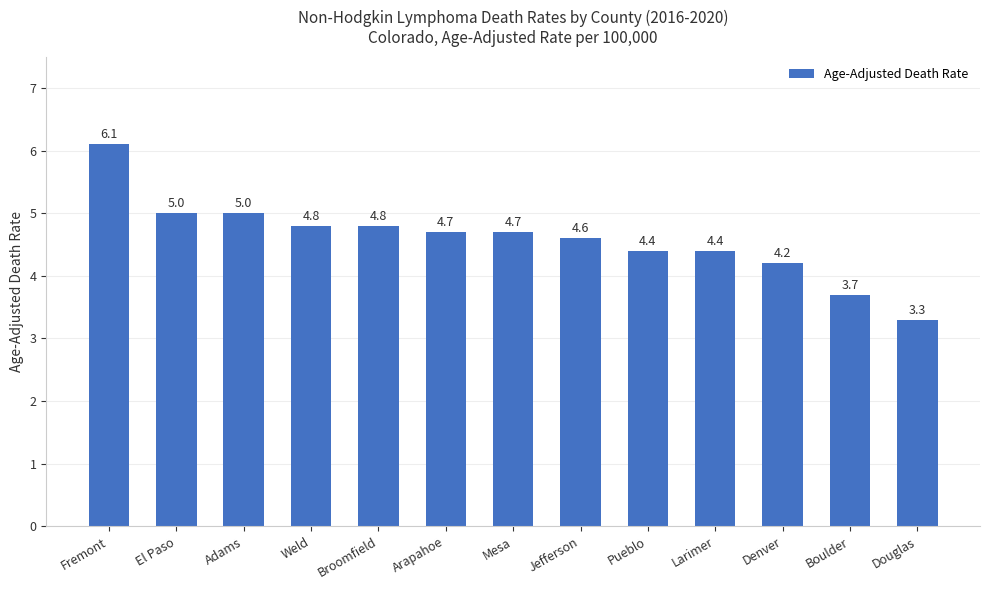

Which label corresponds to the largest value in the chart?

Fremont